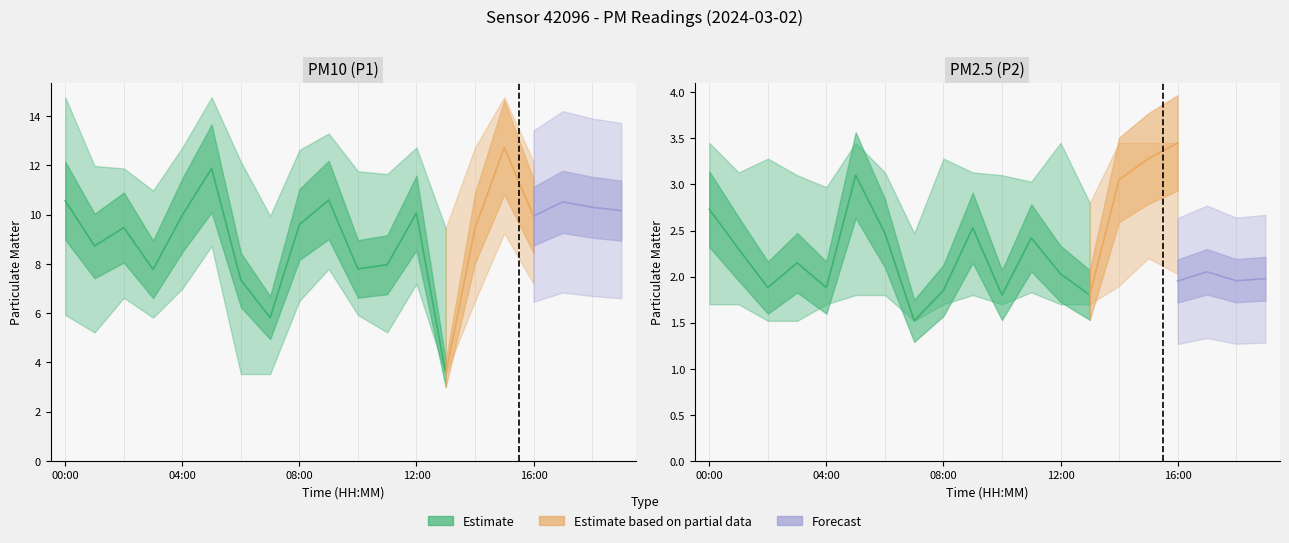

What is the label of the 18th point from the right?

02:00